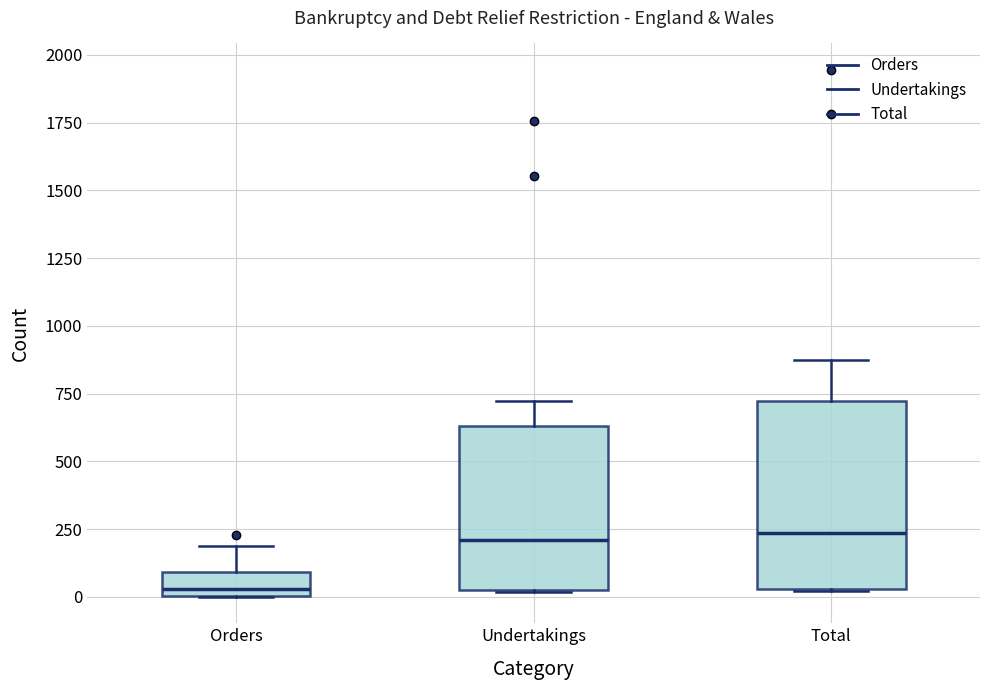

Reading left to right, transcribe this box plot: for each box, give where its median line is, the range the box spans, and where its two whiskers end, as read against the y-axis. The values are not printed on the chart, so give them approximately, as read against the axis.

Orders: median 50, box 0 to 100, whiskers 0 to 200
Undertakings: median 200, box 50 to 650, whiskers 0 to 700
Total: median 250, box 50 to 700, whiskers 0 to 850